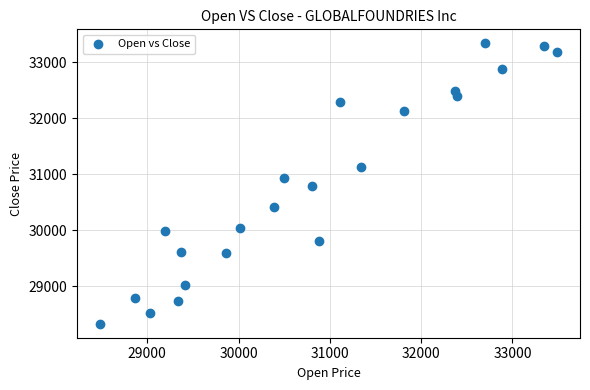

What is the range of Y values (max minus min)?

5006